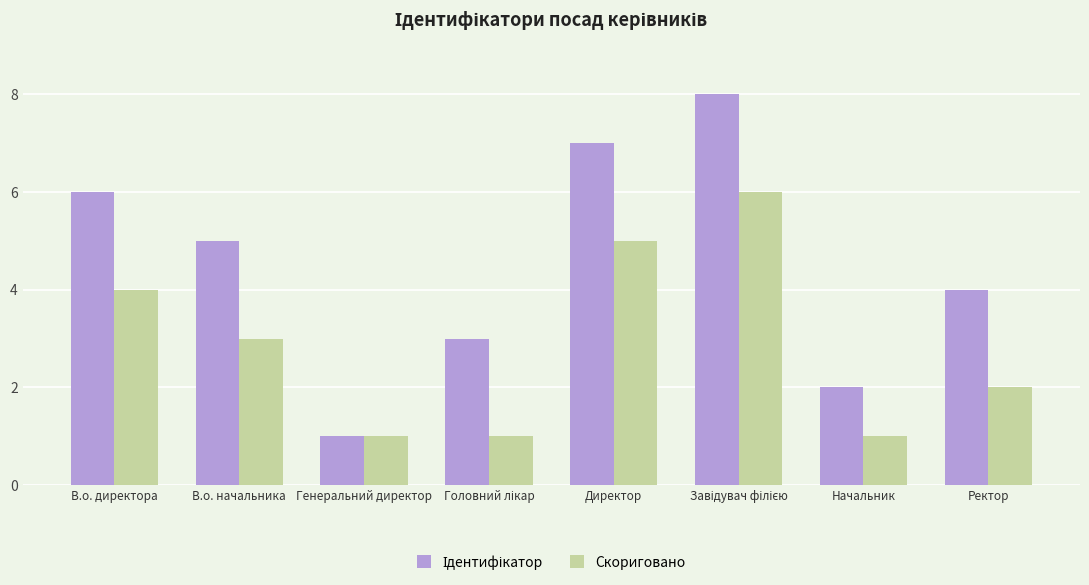

The Скориговано series shows 2 at Ректор. True or false?

True